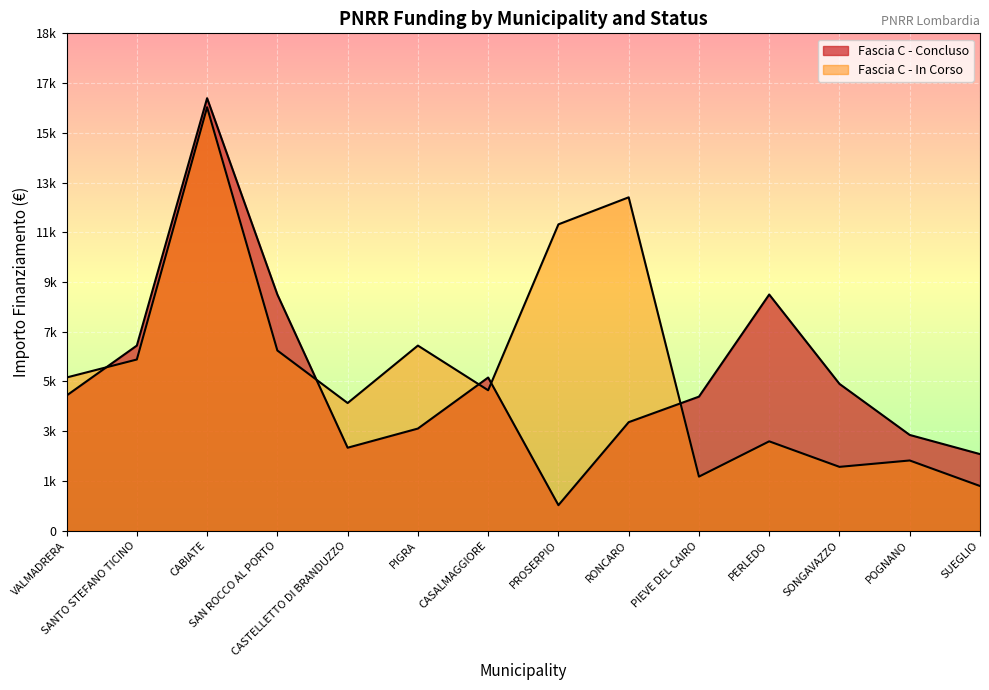

What is the label of the 7th point from the left?

CASALMAGGIORE